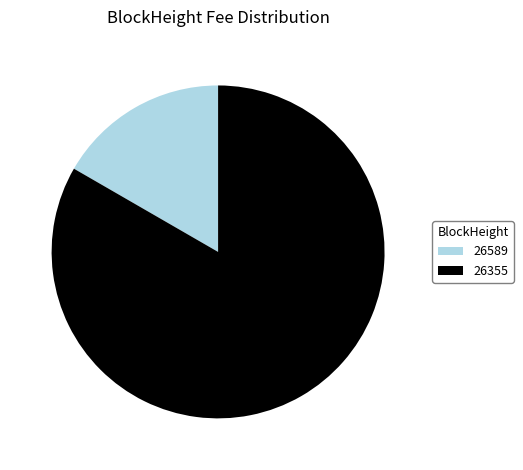

Combined, do 26355 and 26589 account for over 50%?

Yes